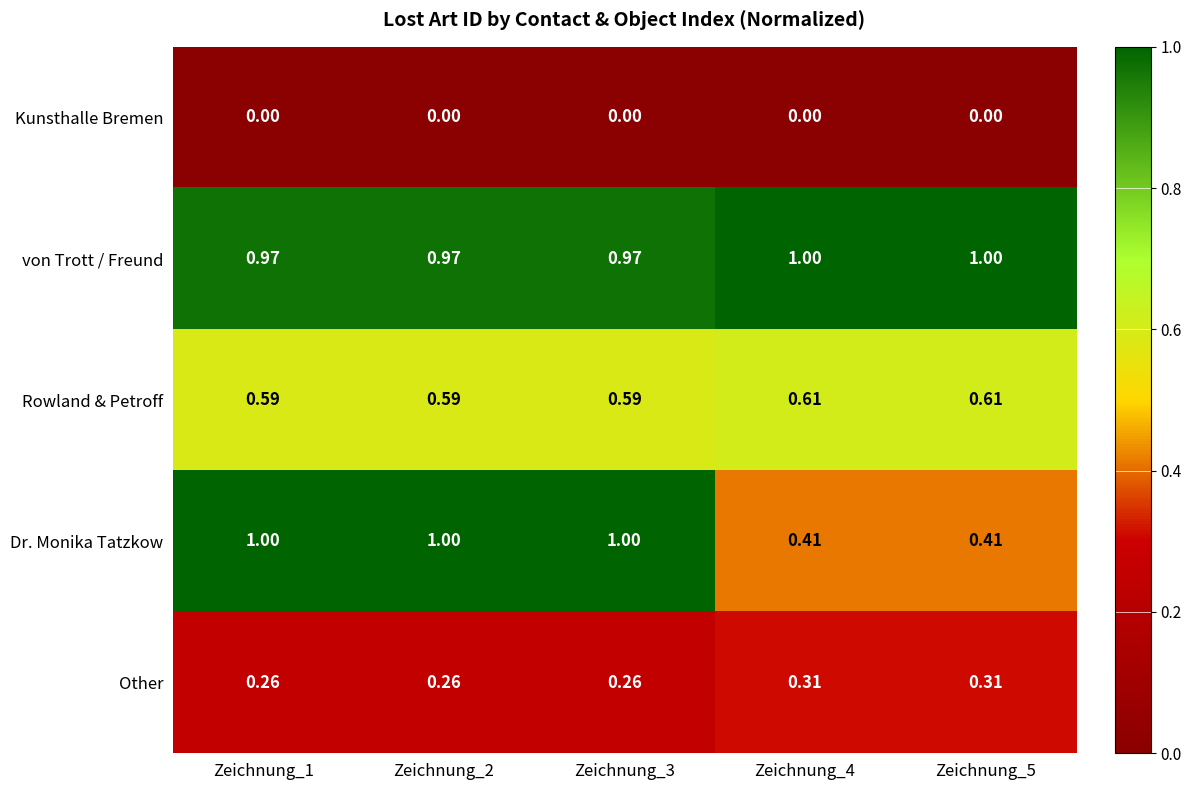

What is the maximum value shown in the chart?

1.0